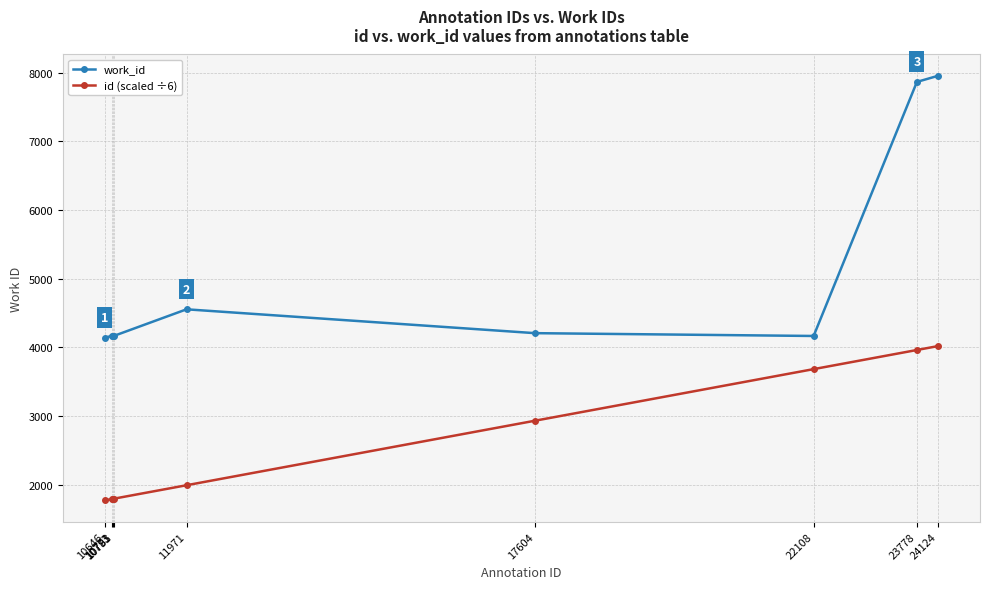

List the series in order of their peak value, lowest first.

id (scaled ÷6), work_id